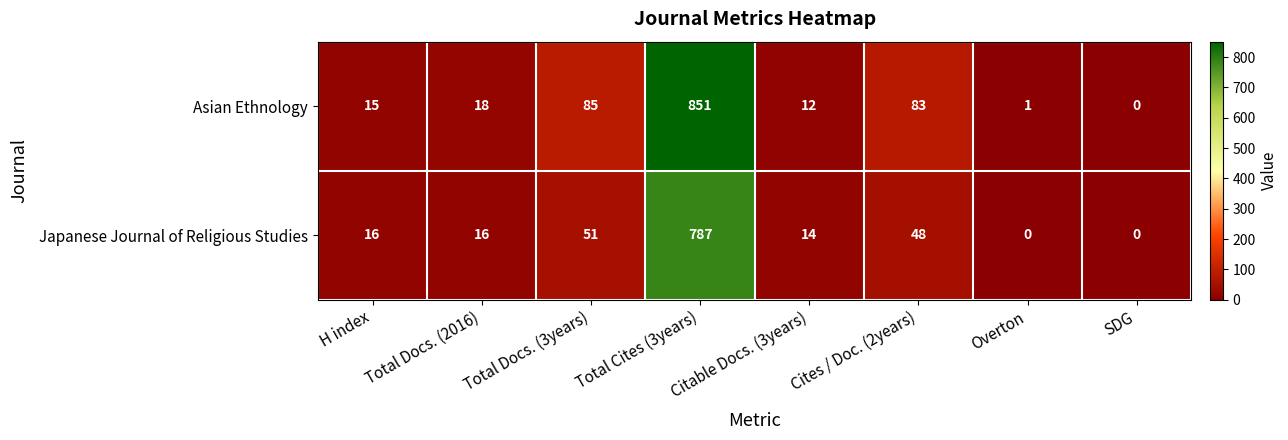

At Total Docs. (3years), list the series in order from largest to smallest.

Asian Ethnology, Japanese Journal of Religious Studies